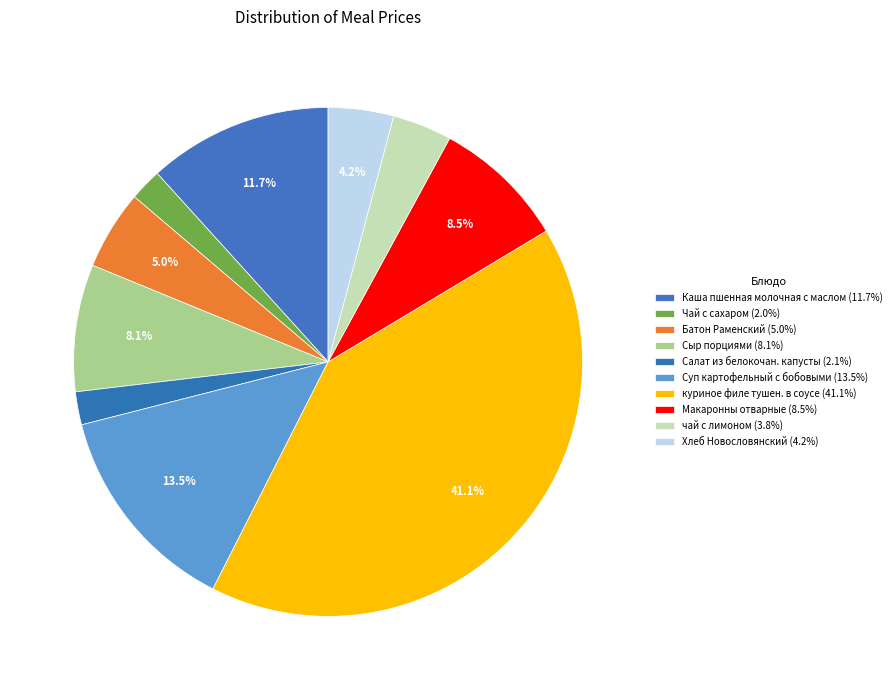

How many segments does this pie chart have?

10